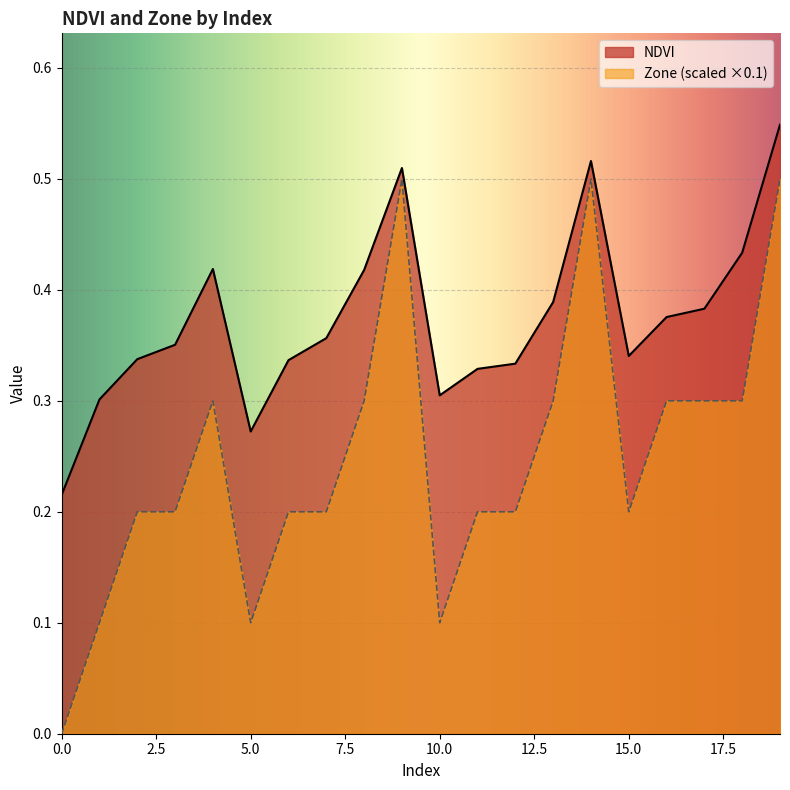

True or false: Zone and NDVI intersect in this chart.

False